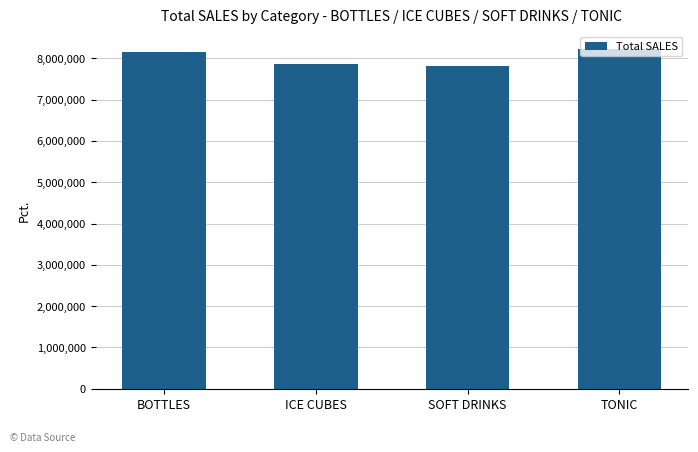

Reading left to right, list all the values displayed in this chart.

BOTTLES=8157178	ICE CUBES=7863700	SOFT DRINKS=7810473	TONIC=8232981